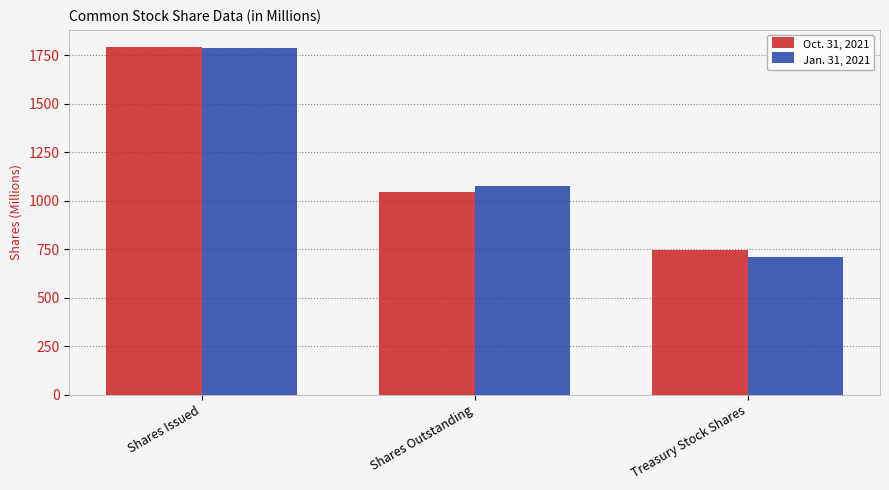

How many data points in Oct. 31, 2021 are less than 1046?

1